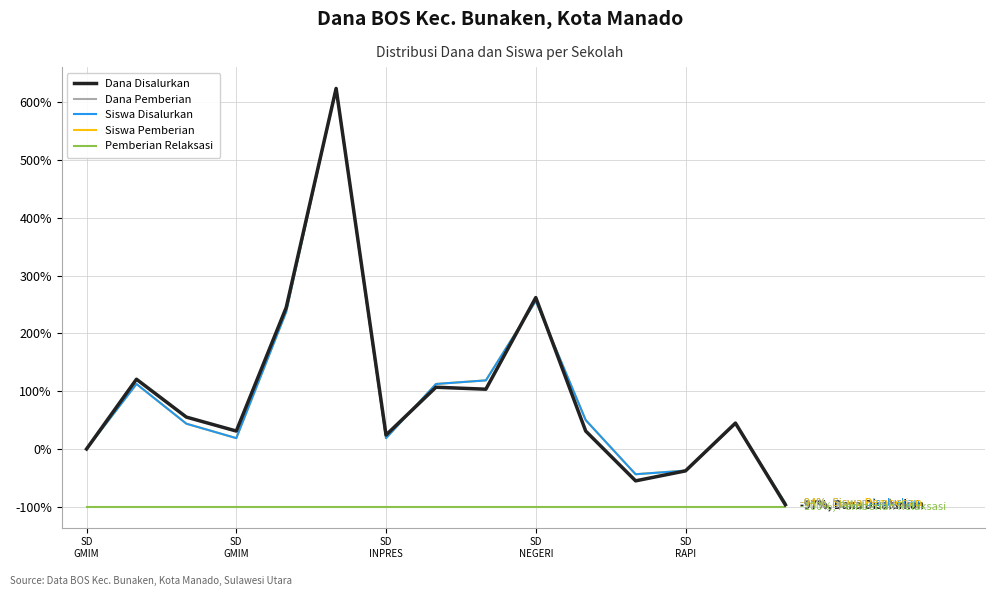

Does the chart have visible grid lines?

Yes